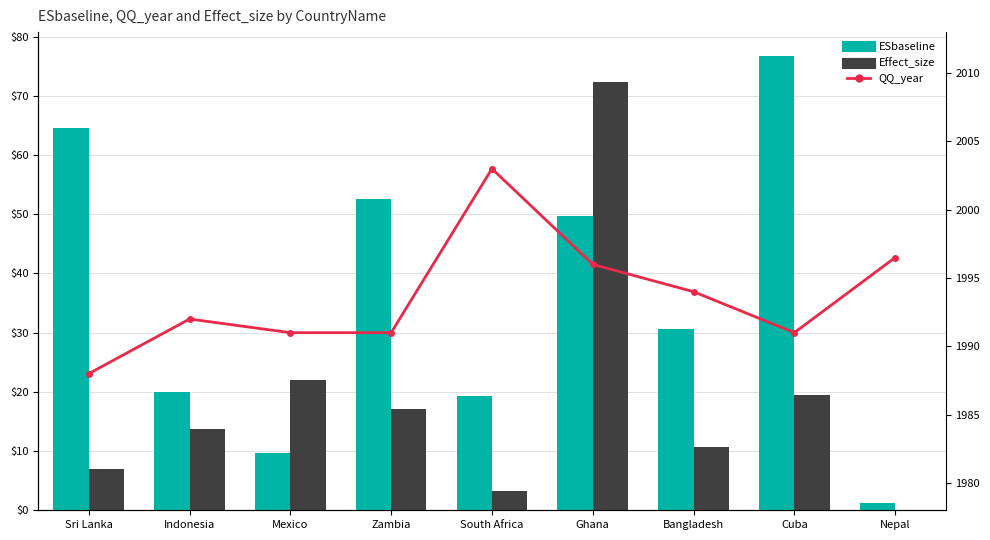

What are all the series names shown in the legend?

ESbaseline, Effect_size, QQ_year